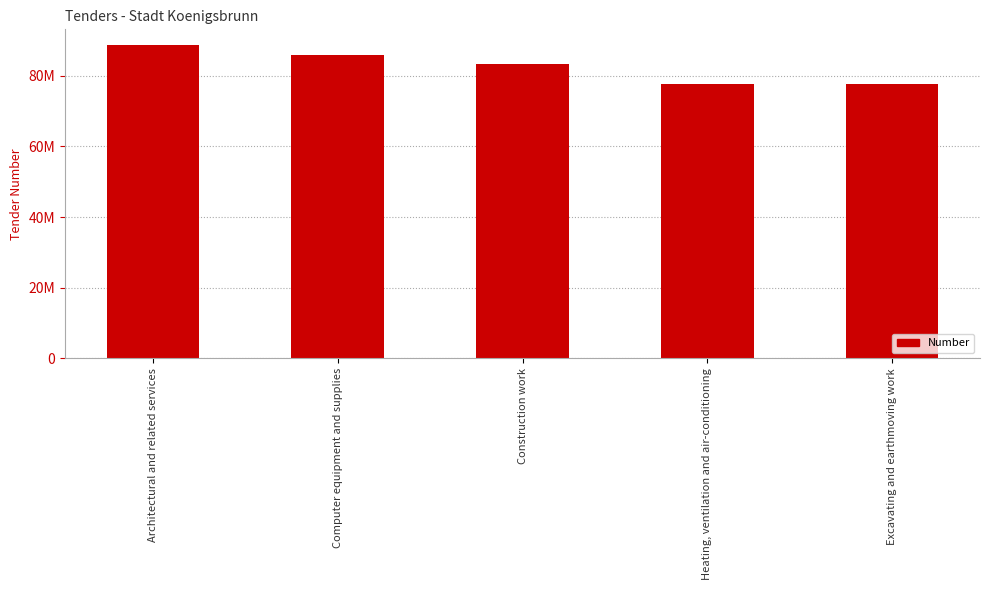

Reading right to left, what are all the values shown in this chart?

Excavating and earthmoving work=77594014	Heating, ventilation and air-conditioning=77598593	Construction work=83351819	Computer equipment and supplies=85869603	Architectural and related services=88736678